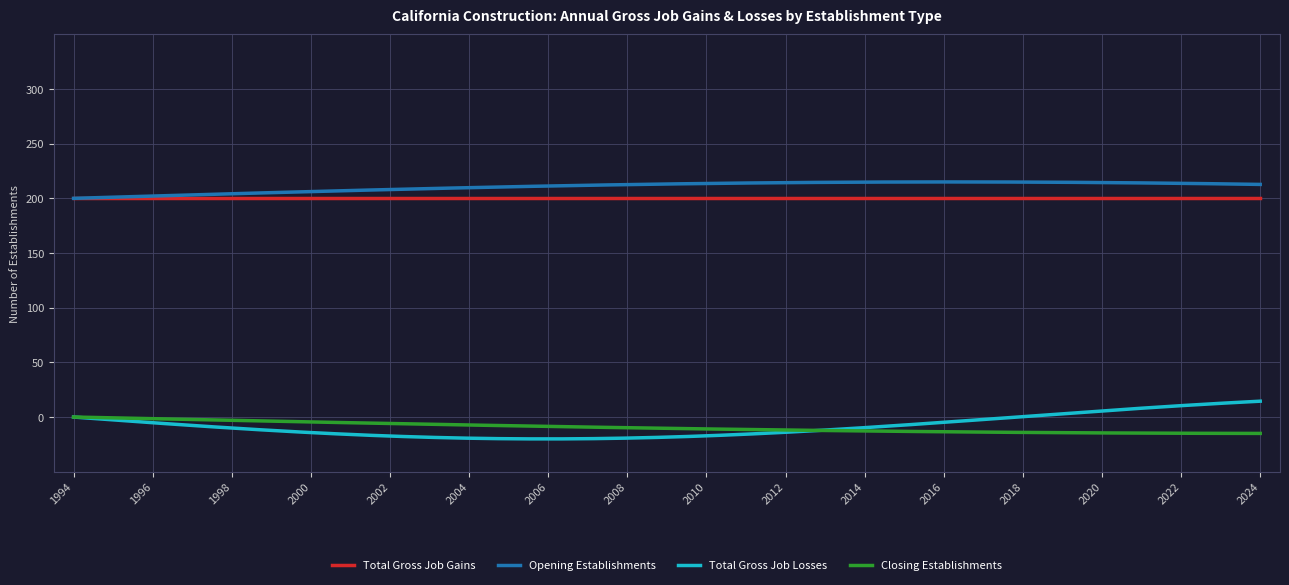

What is the minimum value for Closing Establishments?

-15.0